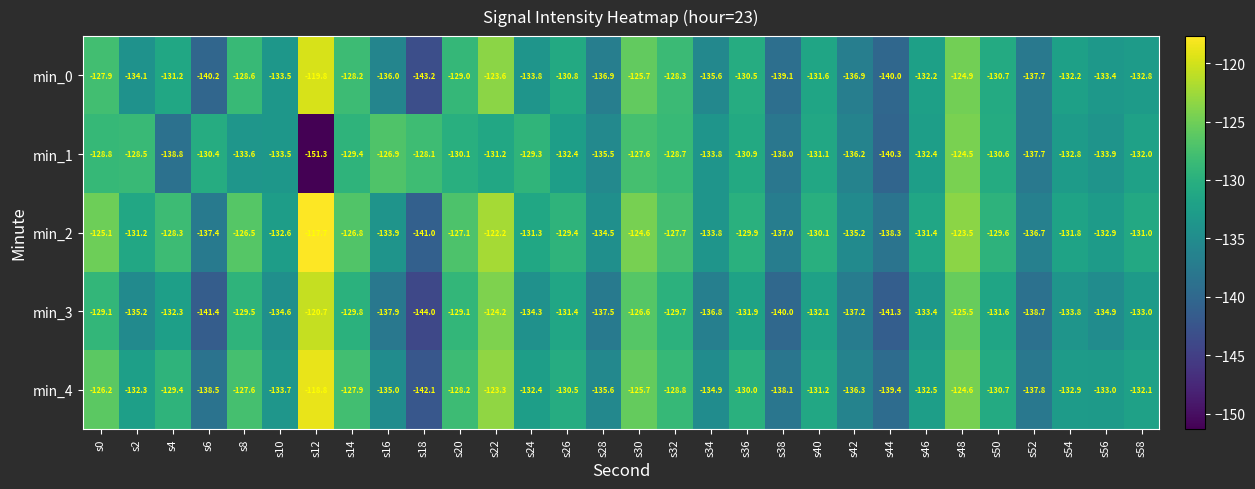

What is the greatest value displayed?

-117.7